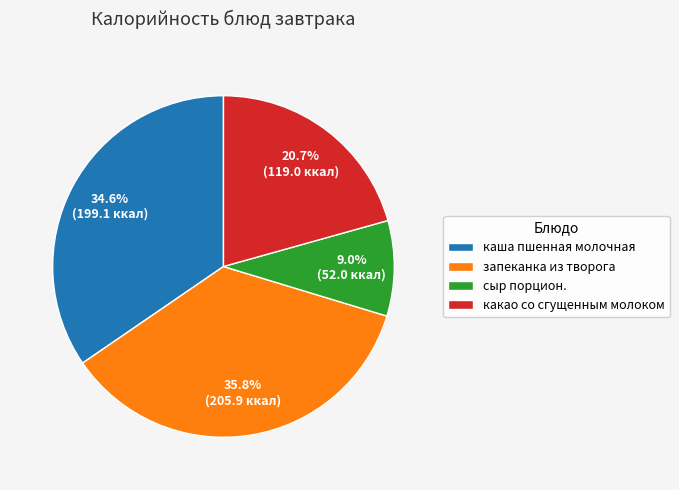

Which slice is the smallest?

сыр порцион.